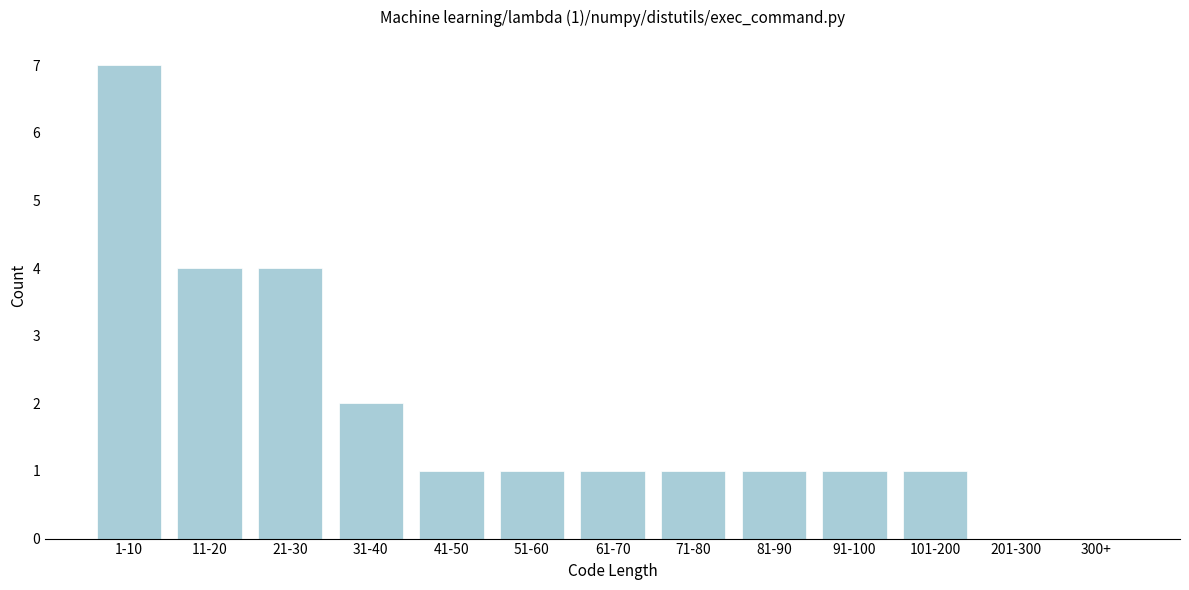

Reading left to right, transcribe all the data shown in this chart.

1-10=7	11-20=4	21-30=4	31-40=2	41-50=1	51-60=1	61-70=1	71-80=1	81-90=1	91-100=1	101-200=1	201-300=0	300+=0